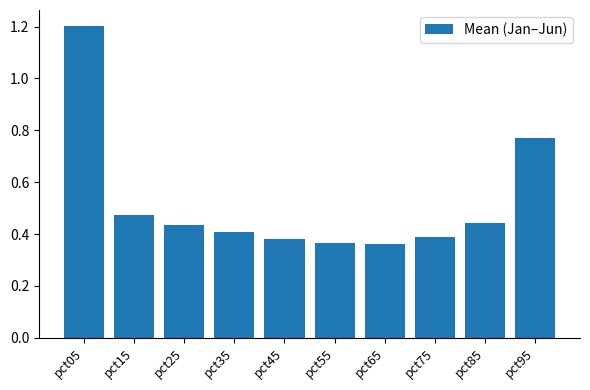

The value at pct25 is 0.4. True or false?

True